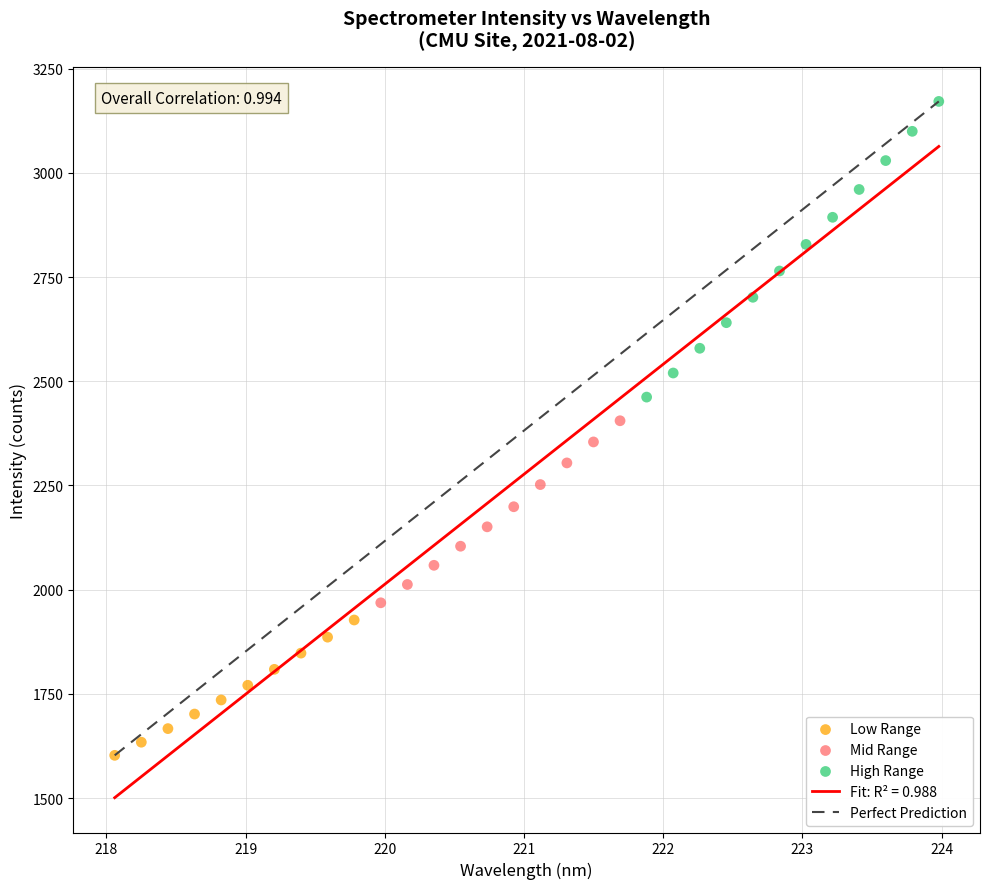

Which series contains the lowest Y value?

Low Range